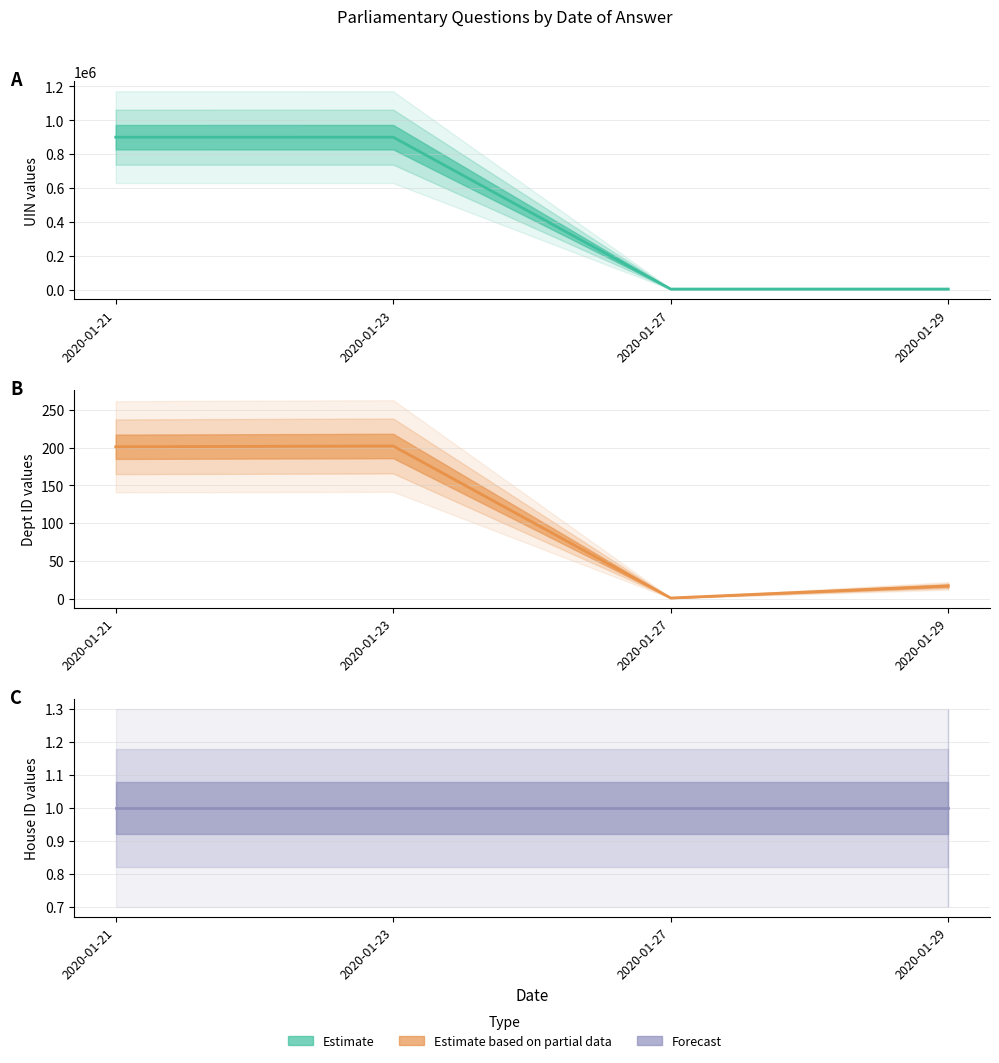

At which label does answering dept id (line) reach its minimum?

2020-01-27